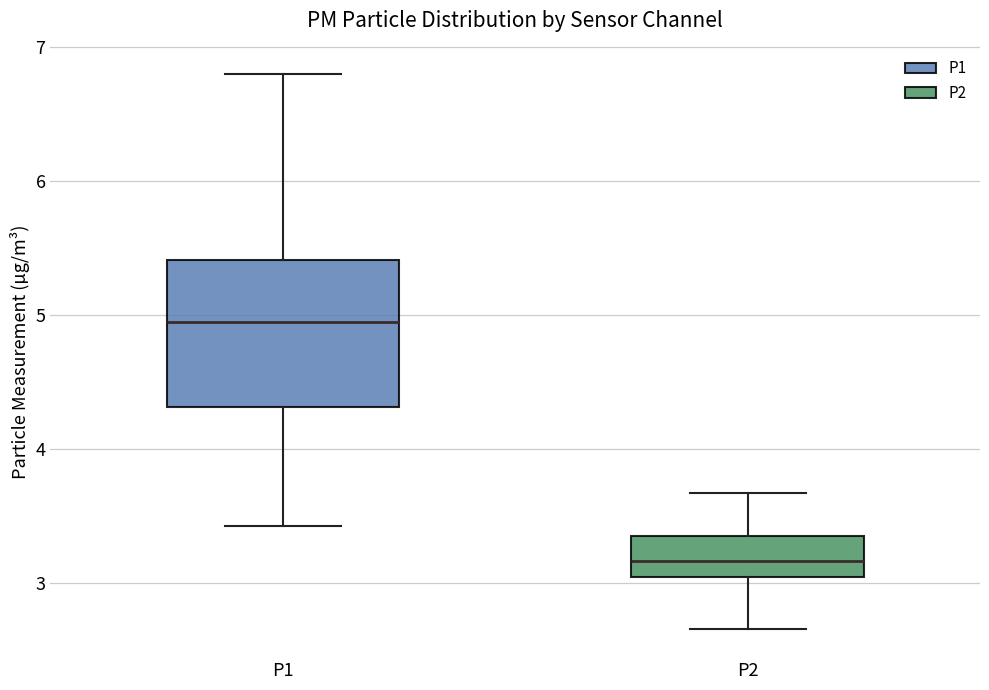

Where does the median line of the box for P2 sit on the y-axis? The values are not printed on the chart, so give them approximately, as read against the axis.

3.2